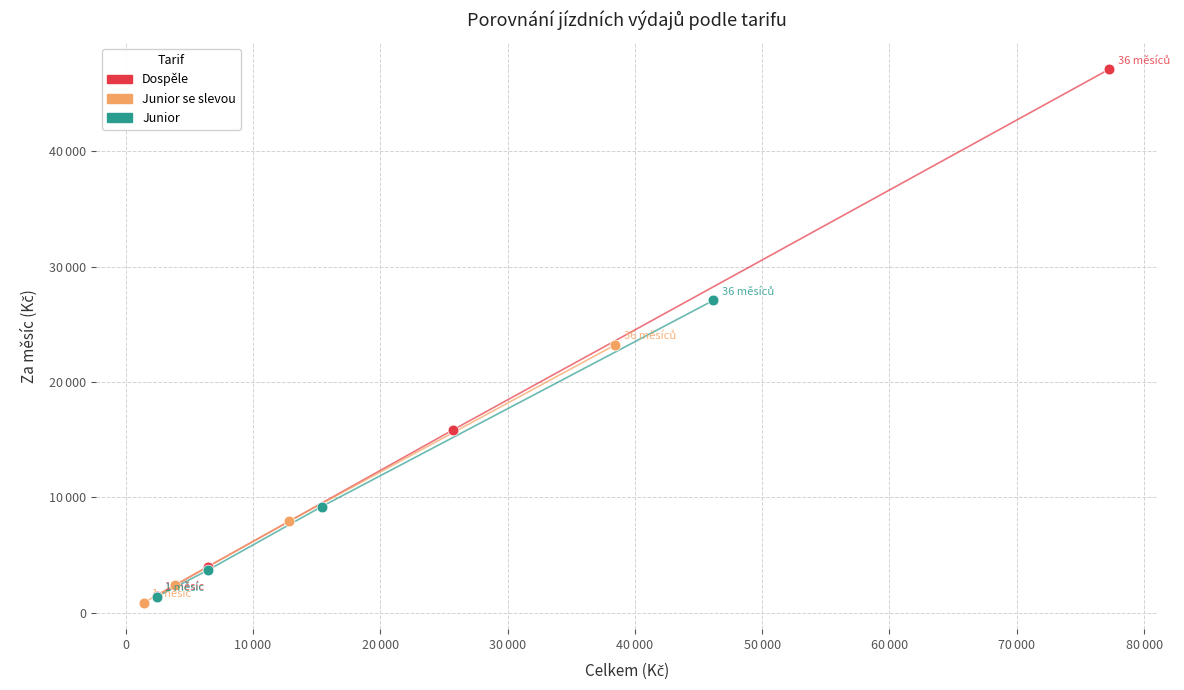

Which series has the widest spread of Y values?

Dospěle